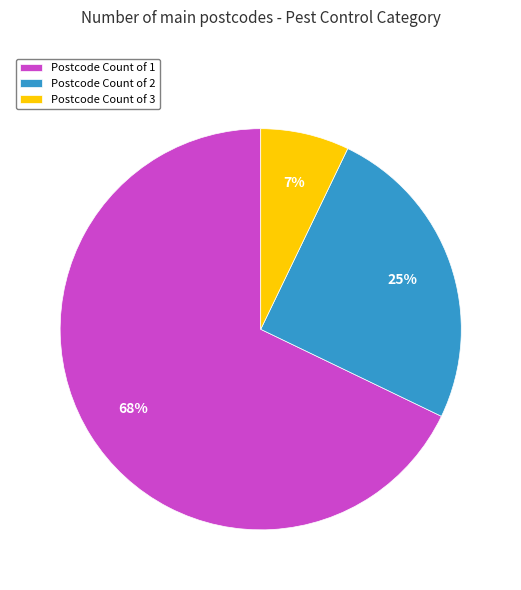

Is there any slice that represents more than half of the pie?

Yes